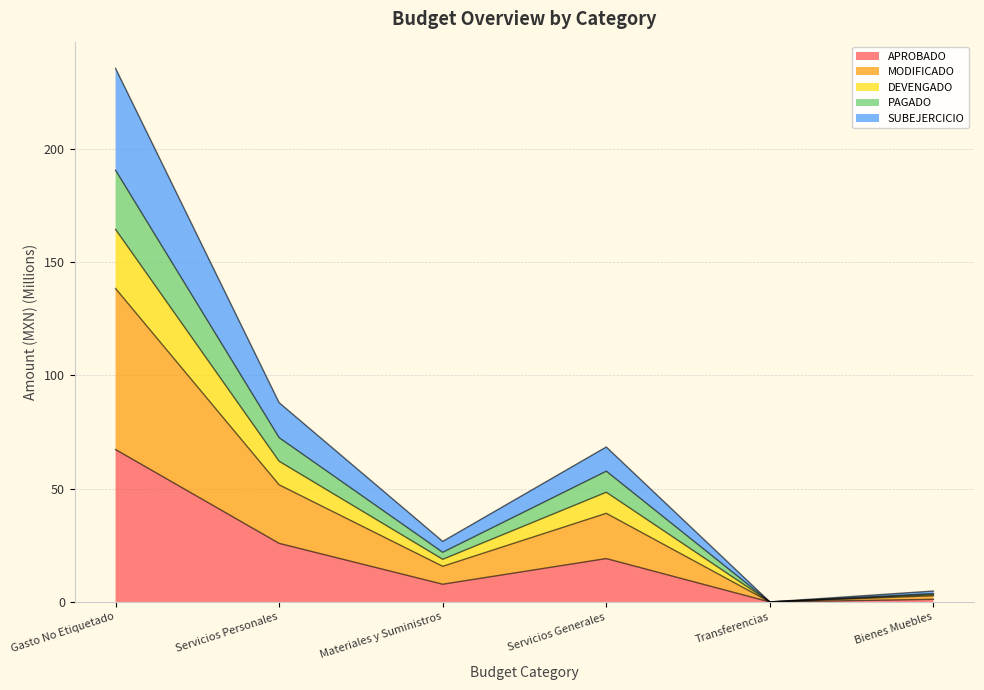

Does the chart have visible grid lines?

Yes